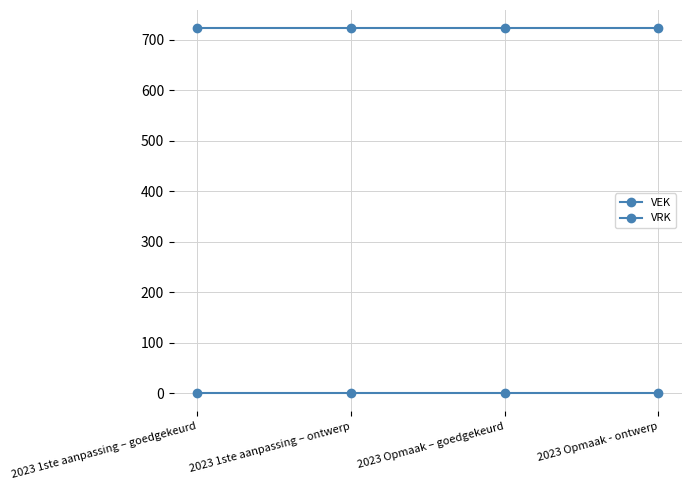

Is this an area chart (filled region under the line)?

No